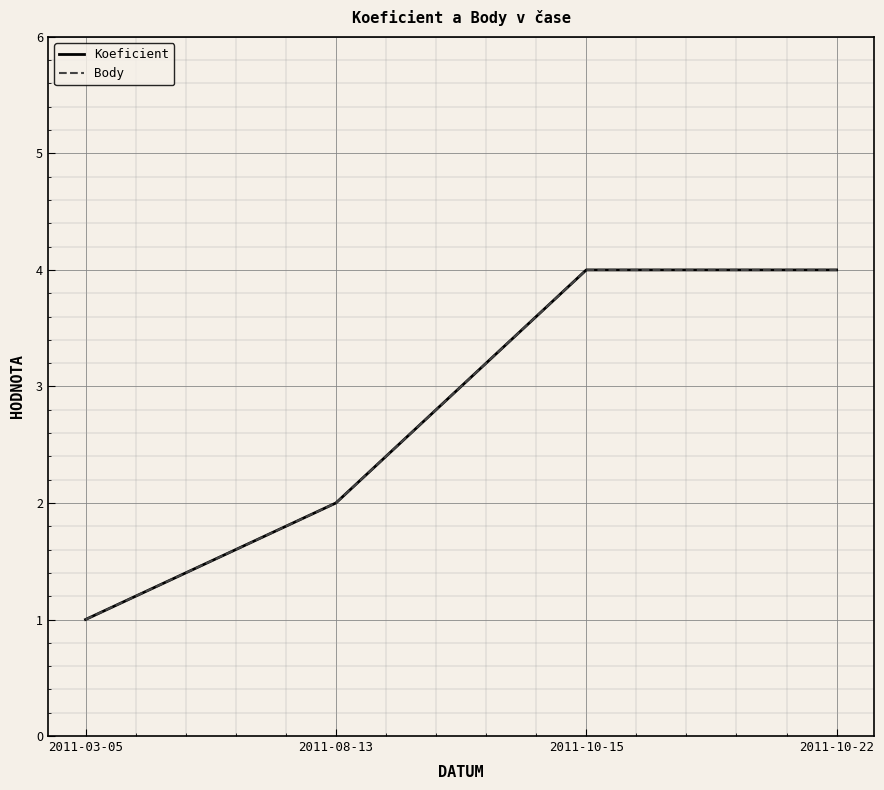

What position from the right is 2011-08-13?

3